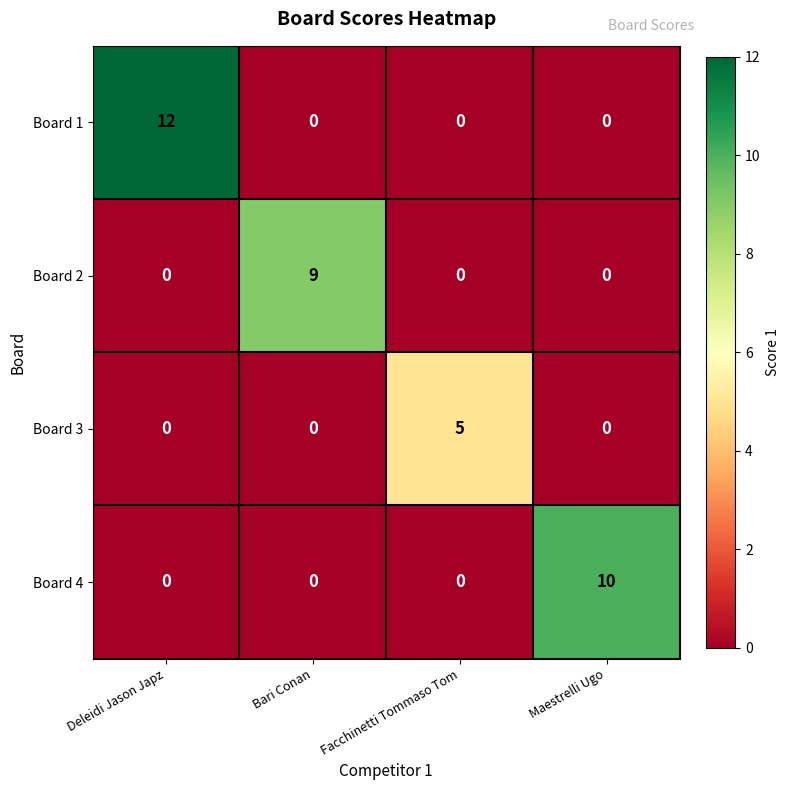

The Board 4 series shows 10 at Maestrelli Ugo. True or false?

True